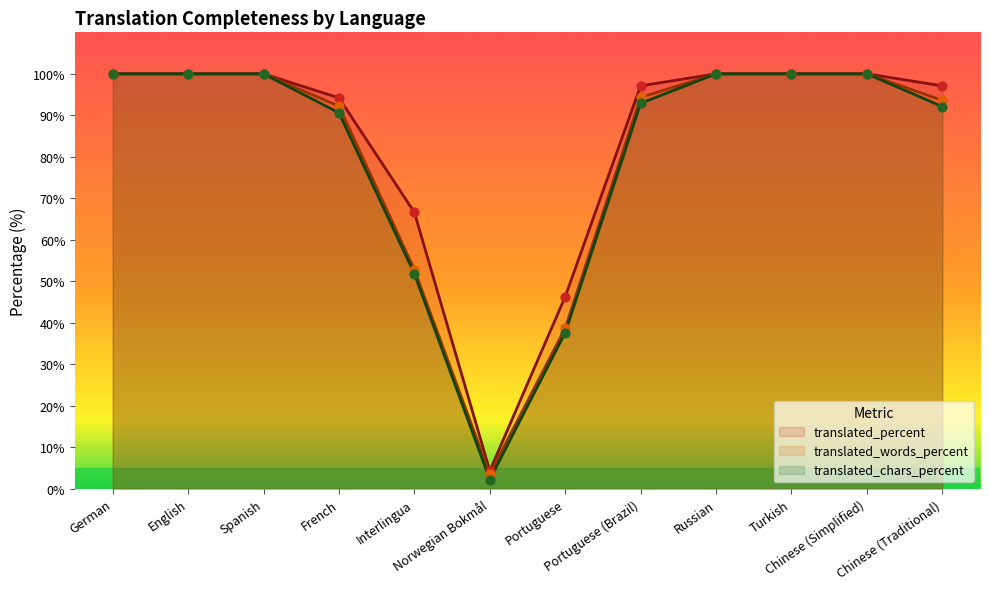

Which series has the widest spread of Y values?

translated_chars_percent